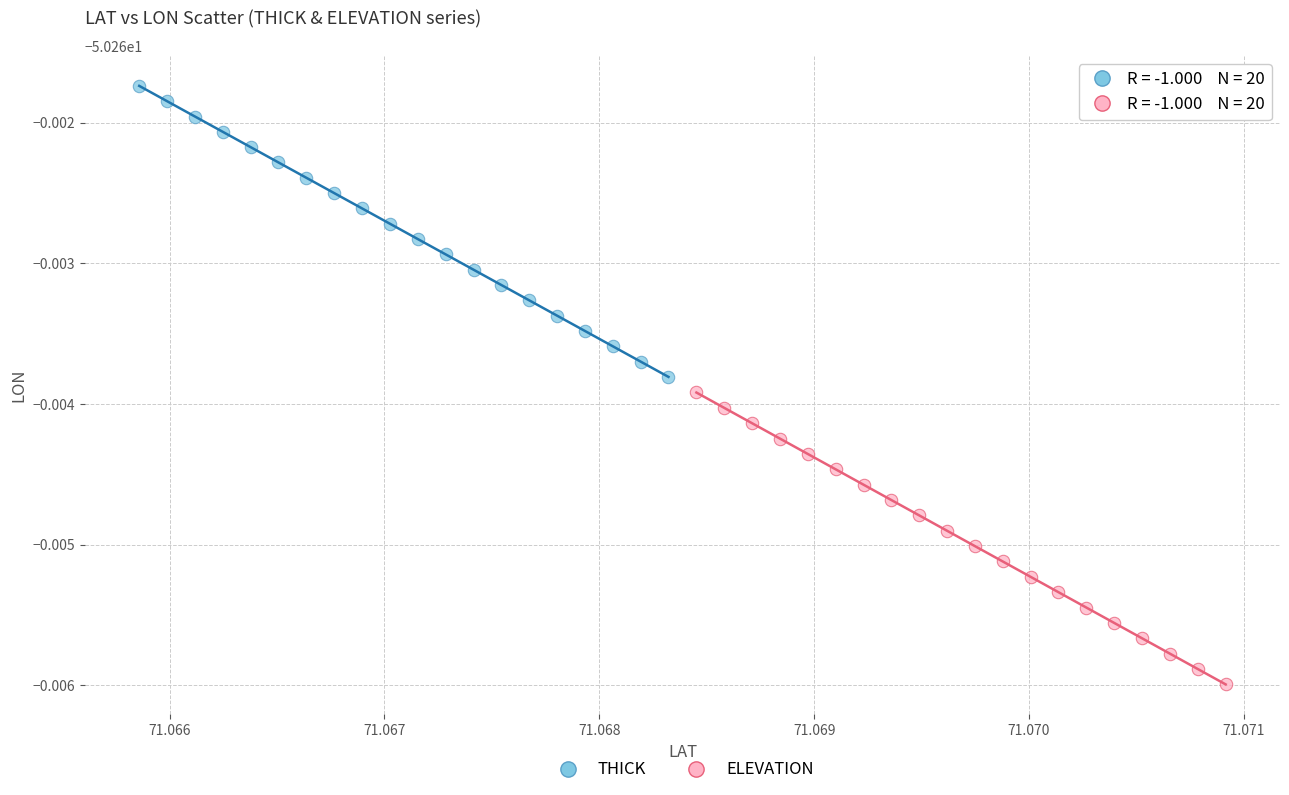

What are all the series names shown in the legend?

THICK, ELEVATION